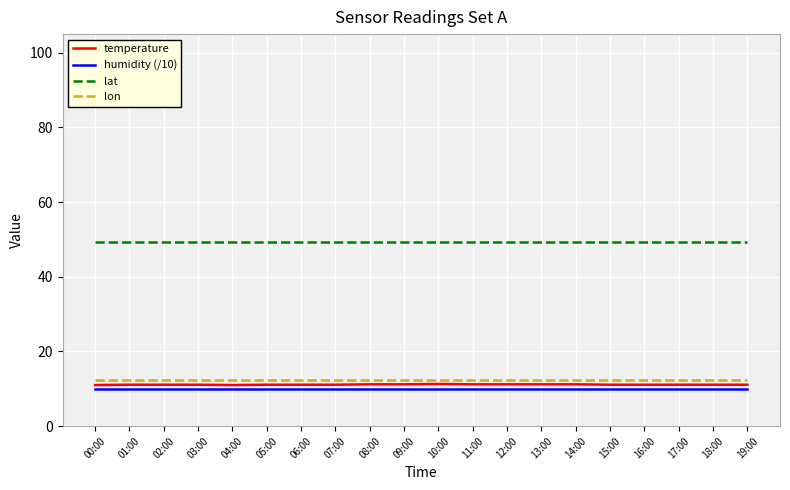

What is the maximum value shown in the chart?

49.3